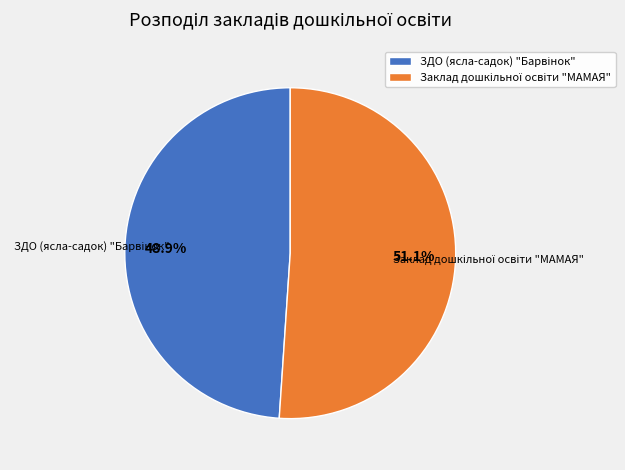

To the nearest percent, what is the difference between the largest and smallest slice percentages?

2%